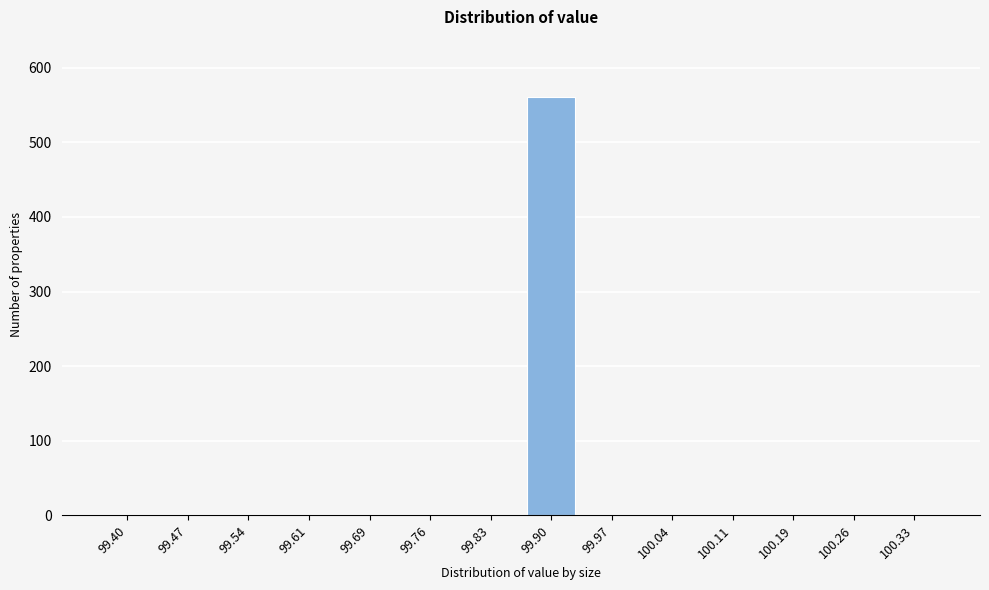

Reading right to left, transcribe all the data shown in this chart.

100.33=0	100.26=0	100.19=0	100.11=0	100.04=0	99.97=0	99.90=561	99.83=0	99.76=0	99.69=0	99.61=0	99.54=0	99.47=0	99.40=0